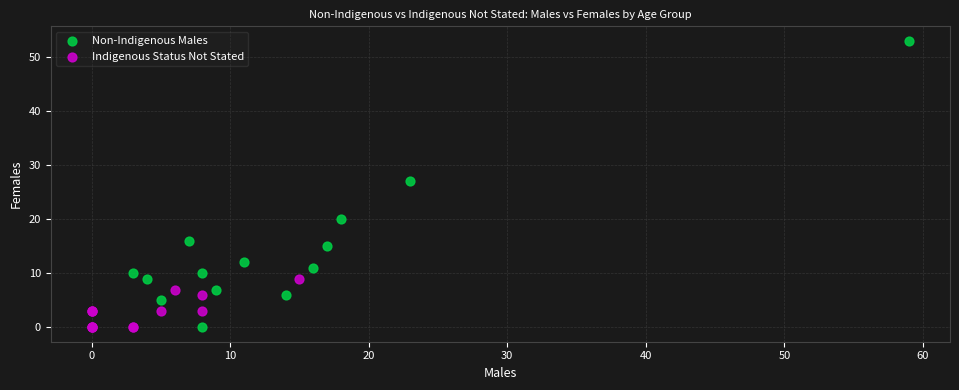

Which series contains the highest Y value?

Non-Indigenous Males